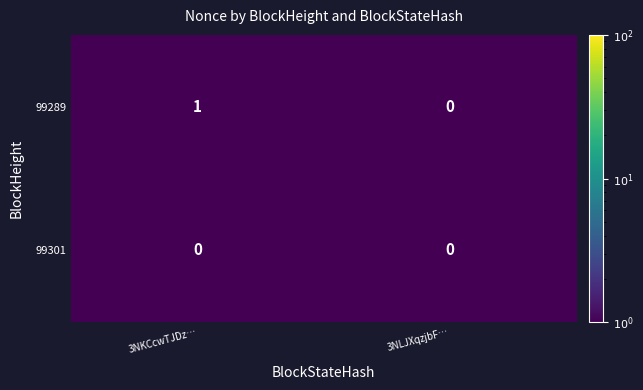

The value of 99289 at 3NKCcwTJDz… is 1. True or false?

True